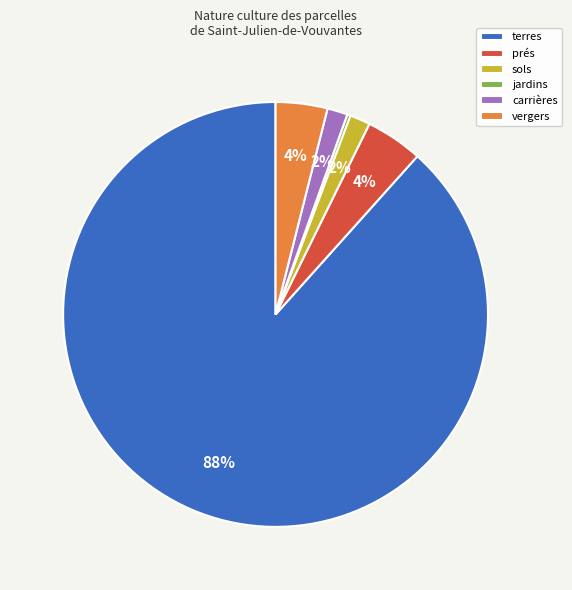

Which has a higher value, terres or vergers?

terres